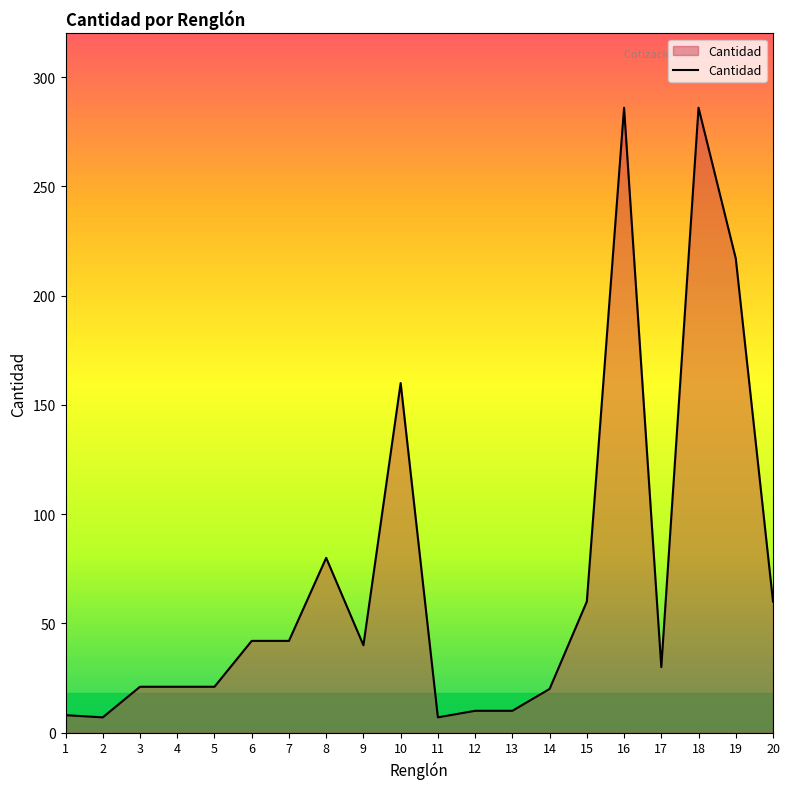

The chart shows a value of 132 at 8. True or false?

False